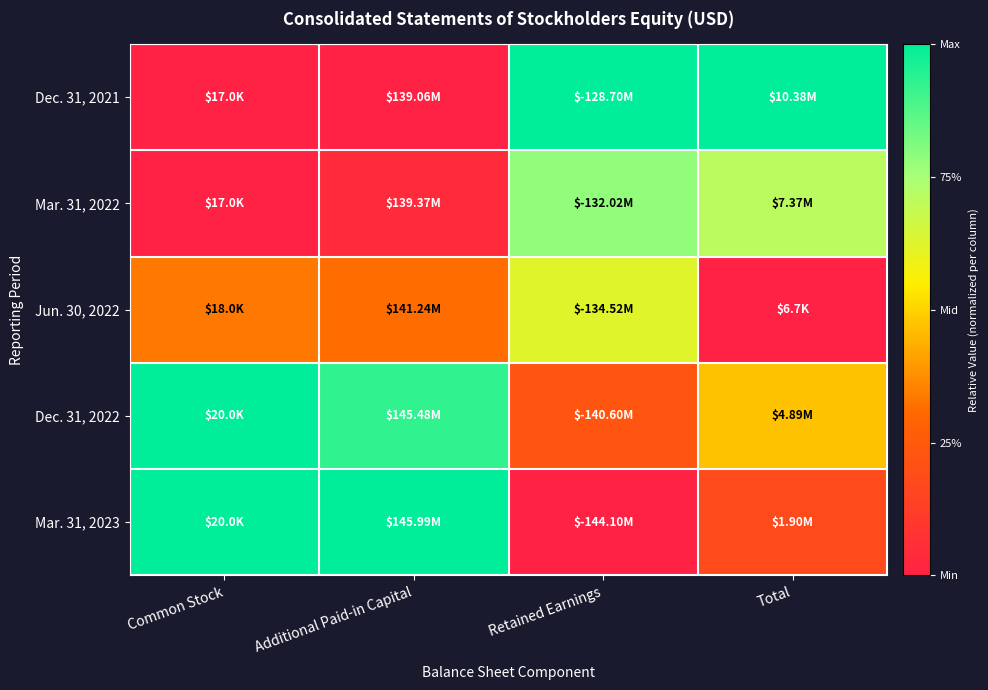

What is the greatest value displayed?

1.0